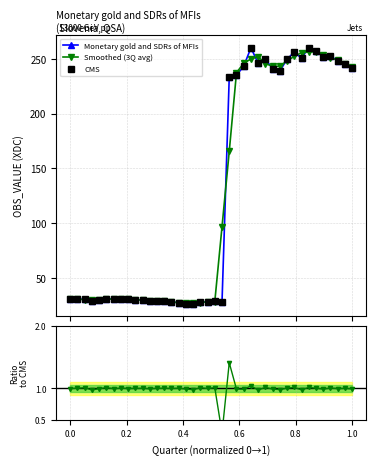

True or false: ratio and Smoothed (3Q avg) cross at least once.

False